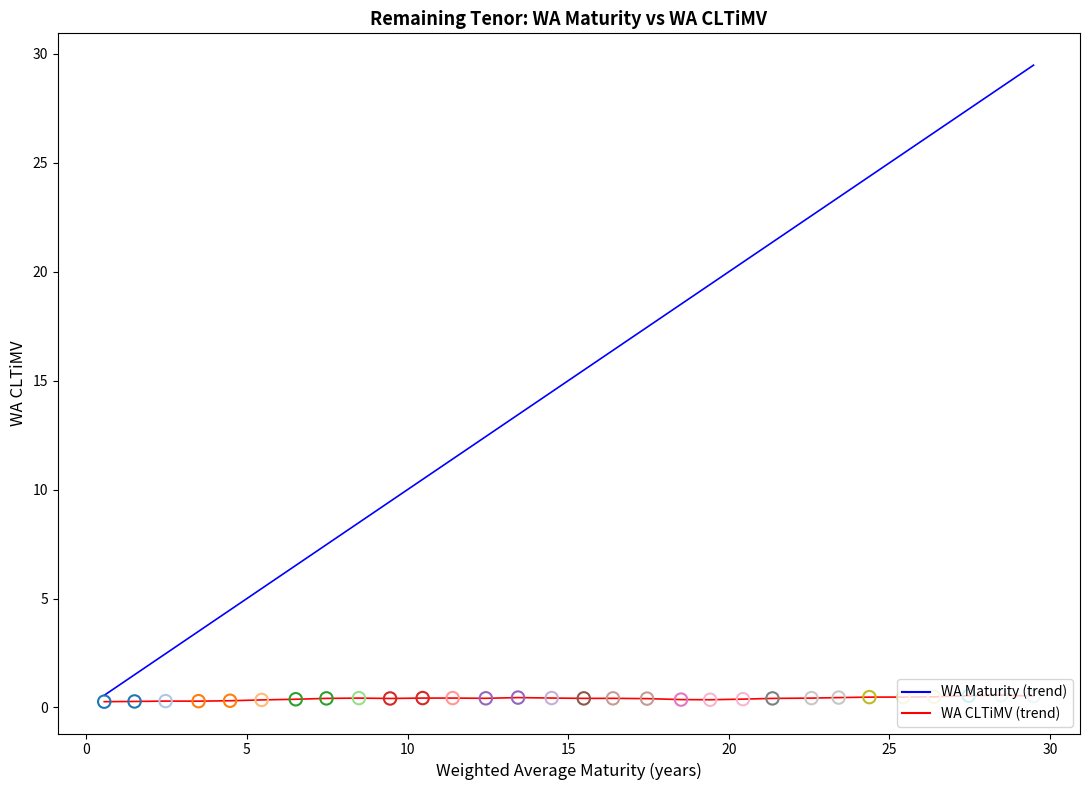

Which series has the largest total across all categories?

WA Maturity (trend)